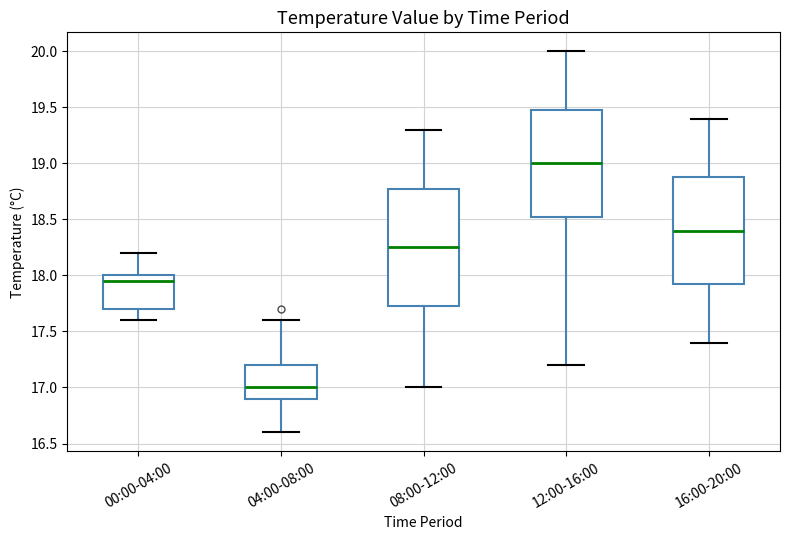

Reading left to right, transcribe this box plot: for each box, give where its median line is, the range the box spans, and where its two whiskers end, as read against the y-axis. The values are not printed on the chart, so give them approximately, as read against the axis.

00:00-04:00: median 17.95, box 17.70 to 18.00, whiskers 17.60 to 18.20
04:00-08:00: median 17.00, box 16.90 to 17.20, whiskers 16.60 to 17.60
08:00-12:00: median 18.25, box 17.75 to 18.80, whiskers 17.00 to 19.30
12:00-16:00: median 19.00, box 18.55 to 19.50, whiskers 17.20 to 20.00
16:00-20:00: median 18.40, box 17.95 to 18.90, whiskers 17.40 to 19.40